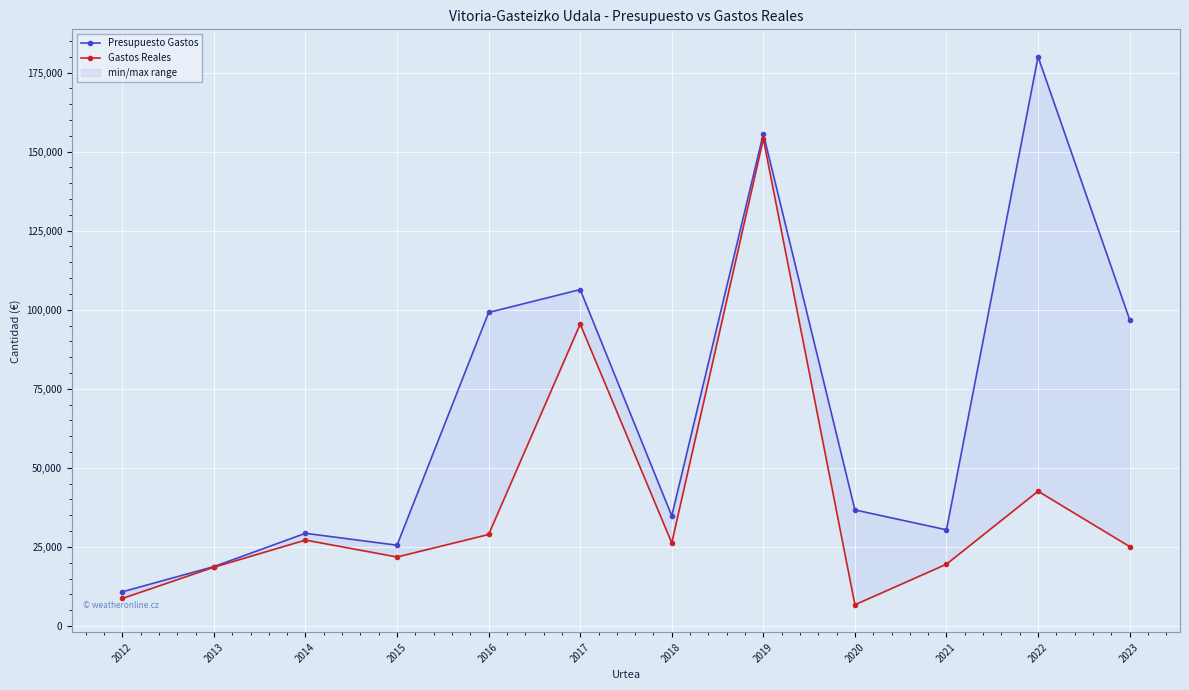

Rank the series by their maximum value, from highest to lowest.

Presupuesto Gastos, Gastos Reales